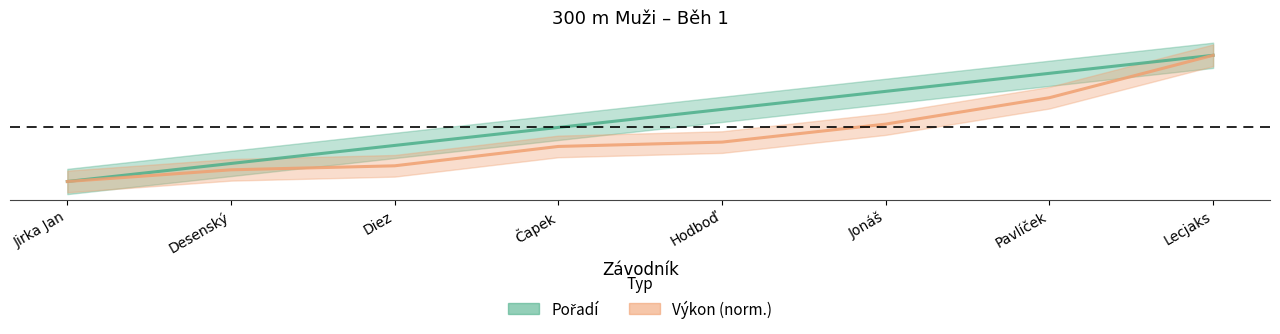

At which category is the sum across all series the highest?

Lecjaks